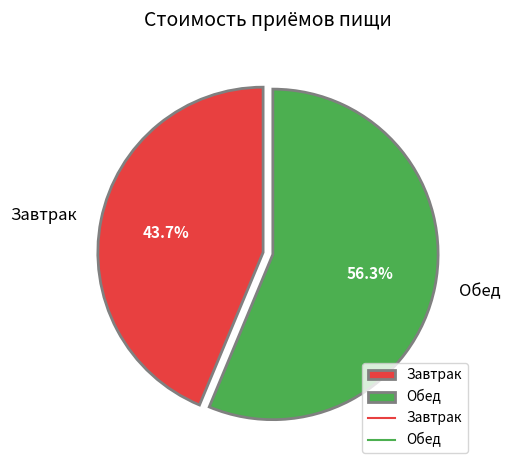

Does any single category account for the majority?

Yes